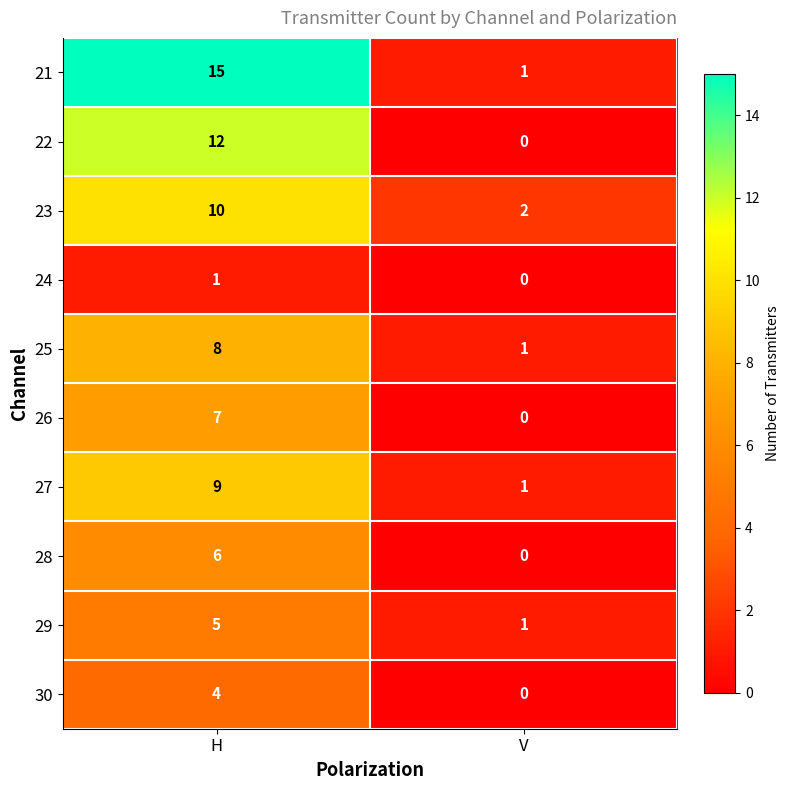

Rank the categories by 23 value from lowest to highest.

V, H